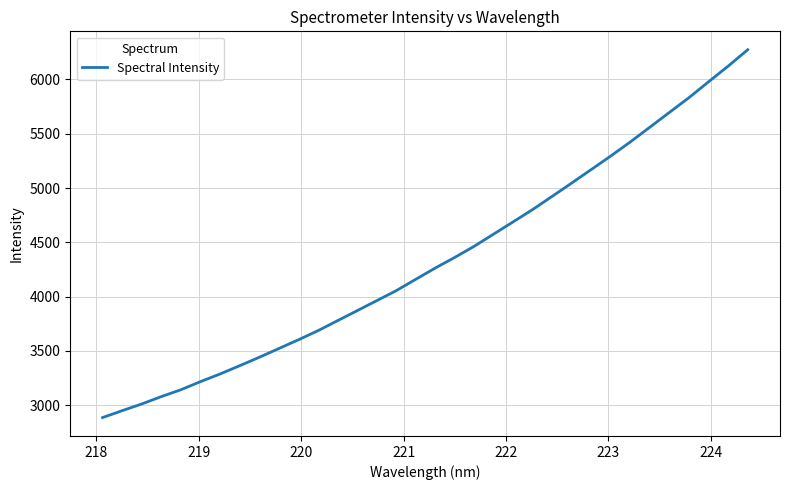

Is this an area chart (filled region under the line)?

No